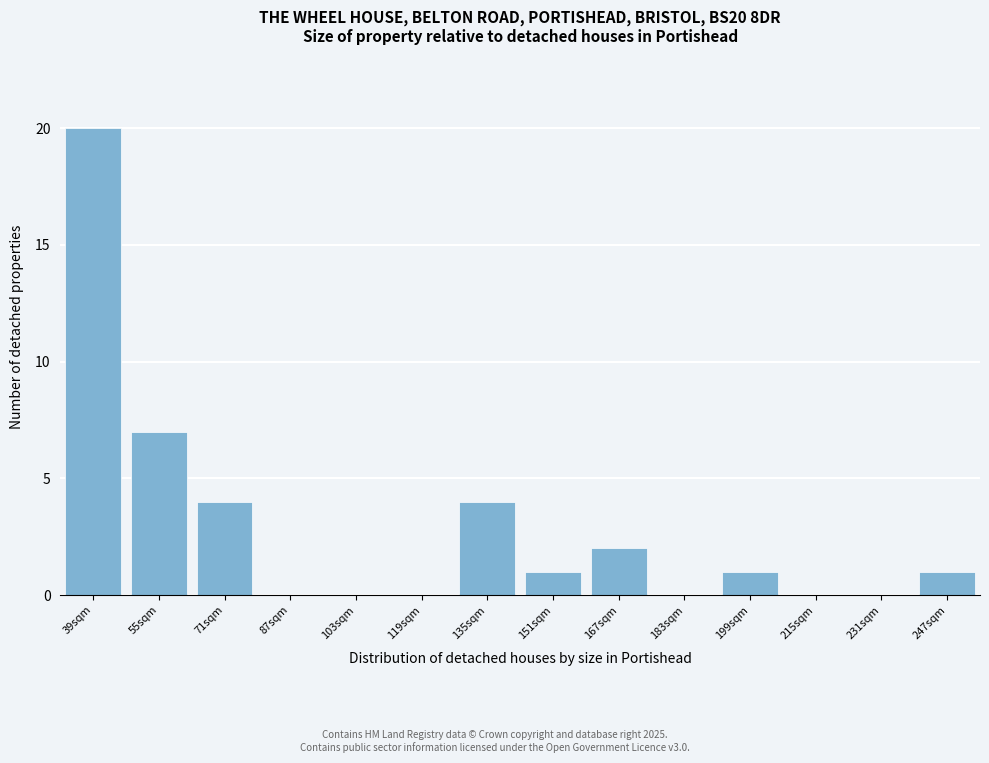

Reading left to right, what are all the values shown in this chart?

39sqm=20	55sqm=7	71sqm=4	87sqm=0	103sqm=0	119sqm=0	135sqm=4	151sqm=1	167sqm=2	183sqm=0	199sqm=1	215sqm=0	231sqm=0	247sqm=1